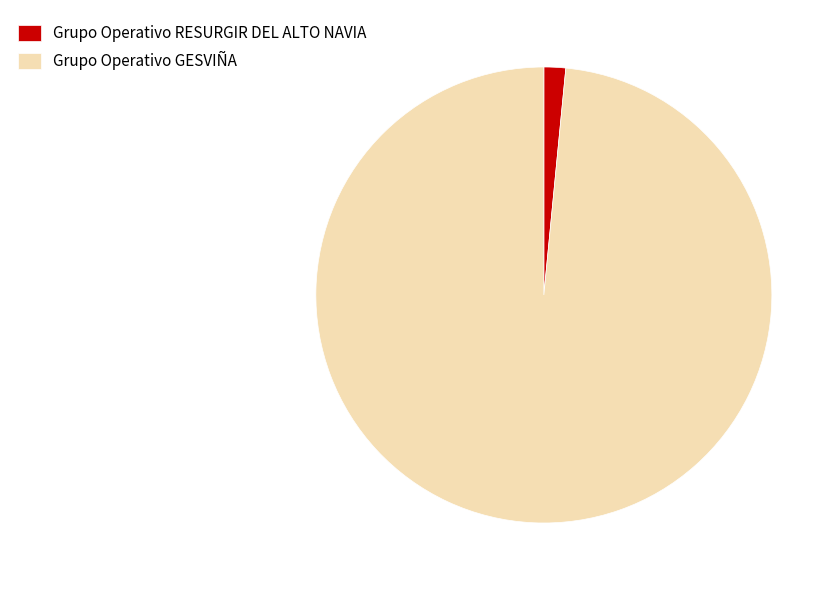

How many segments does this pie chart have?

2